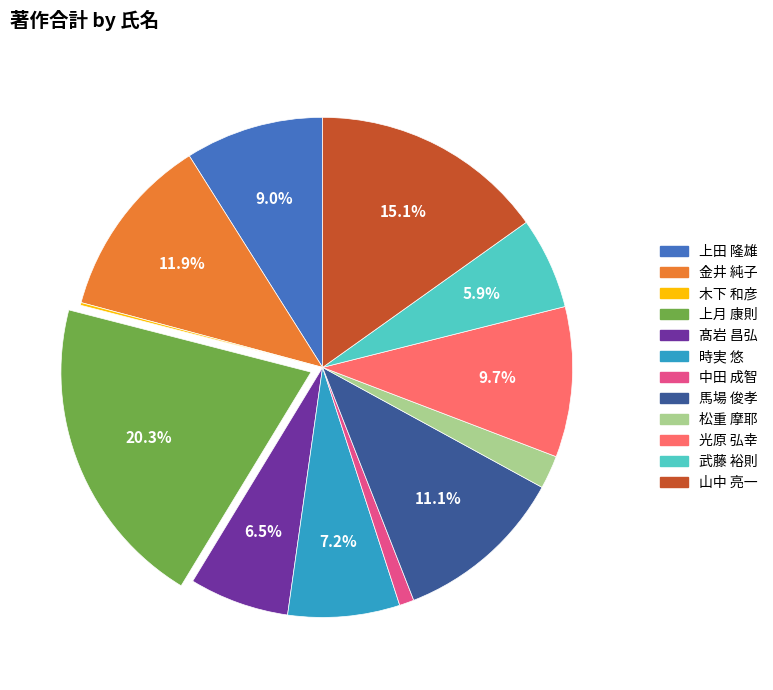

To the nearest percent, what is the difference between the 山中 亮一 and 松重 摩耶 slice percentages?

13%